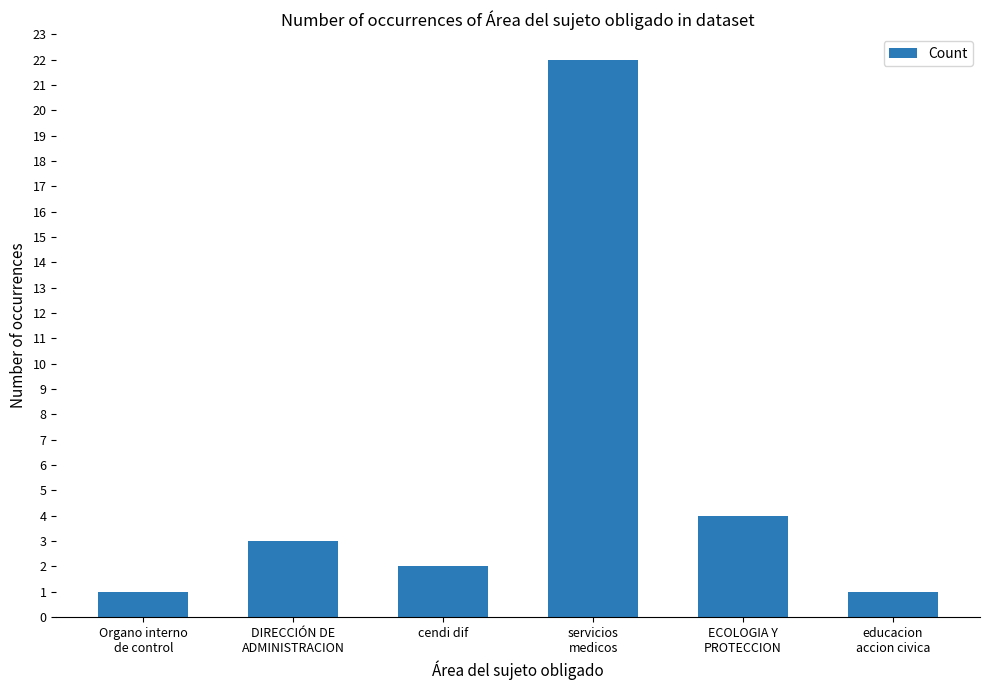

Approximately how many times larger is the value at educacion
accion civica compared to Organo interno
de control?

1.0